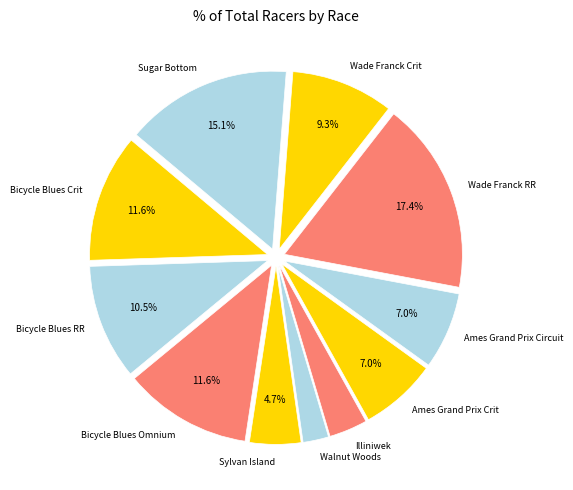

What is the smallest slice in the pie chart?

Walnut Woods